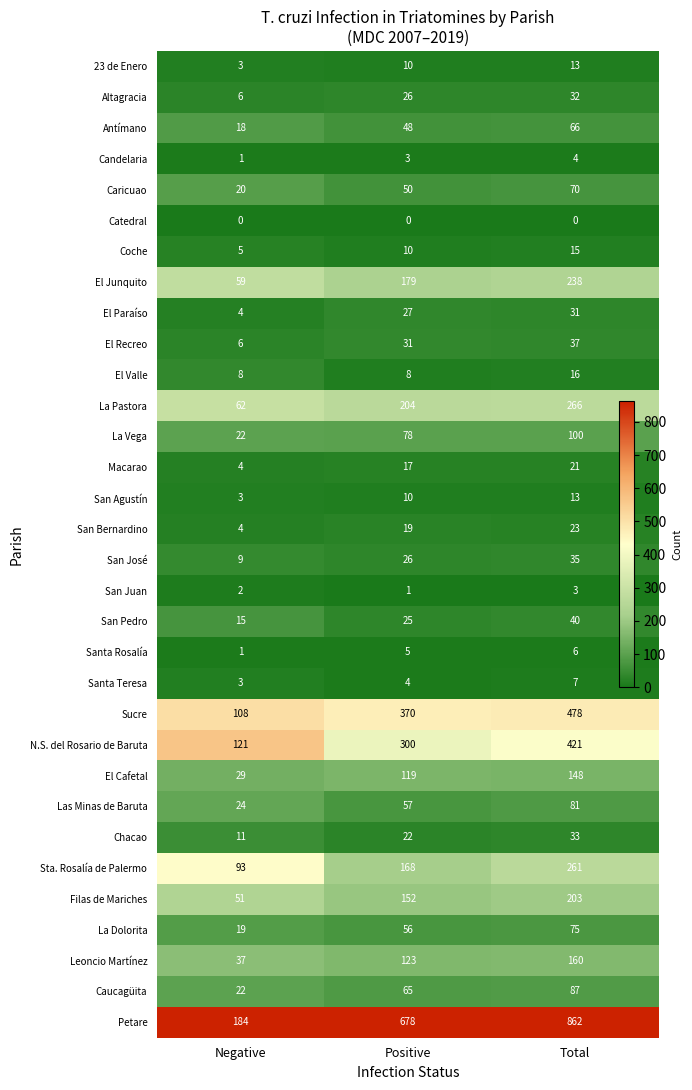

Between Positive and Total, which series saw the biggest shift?

Petare